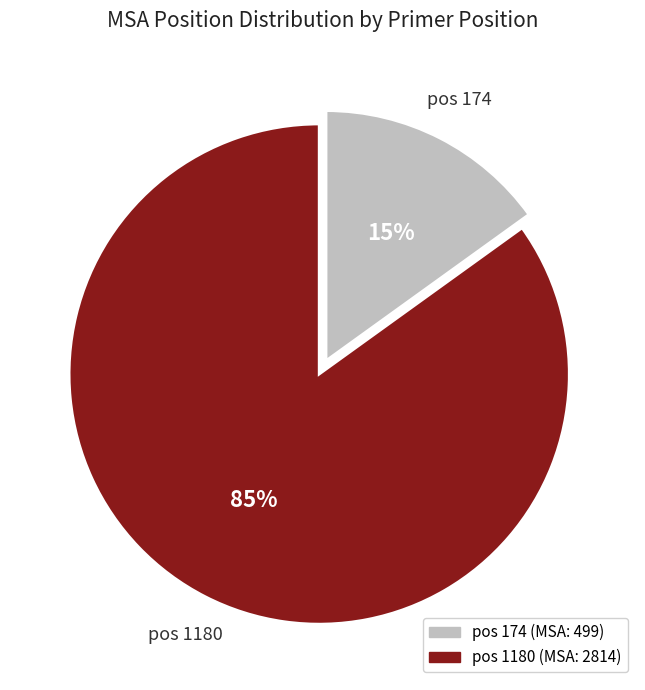

Does any single category account for the majority?

Yes